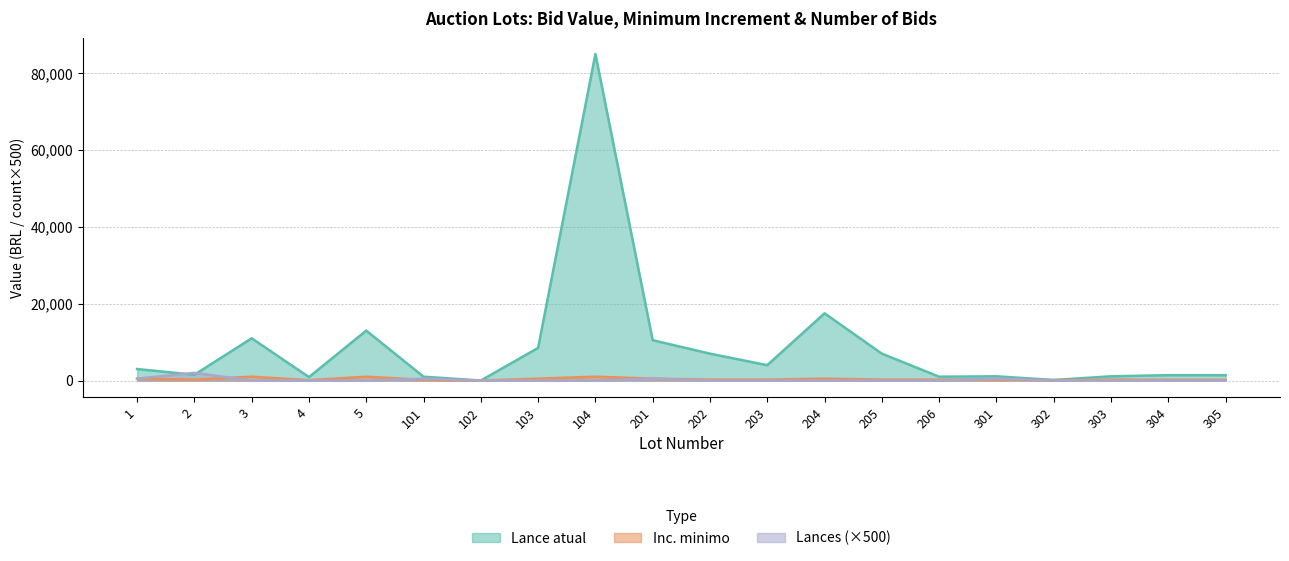

At which category is the sum across all series the highest?

104